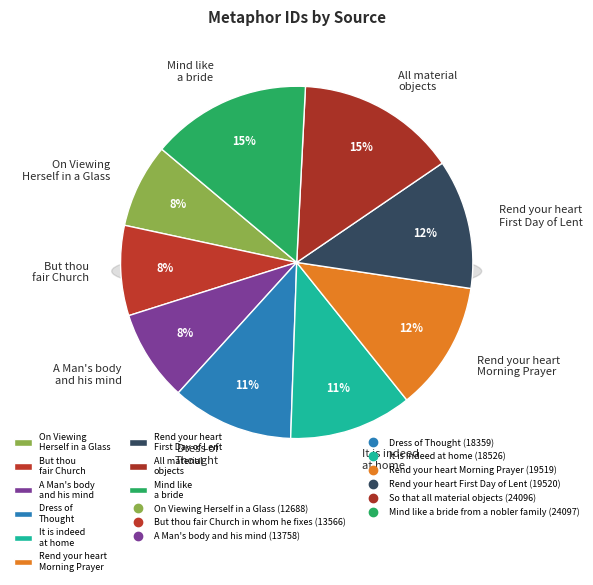

How many slices are in this pie chart?

9